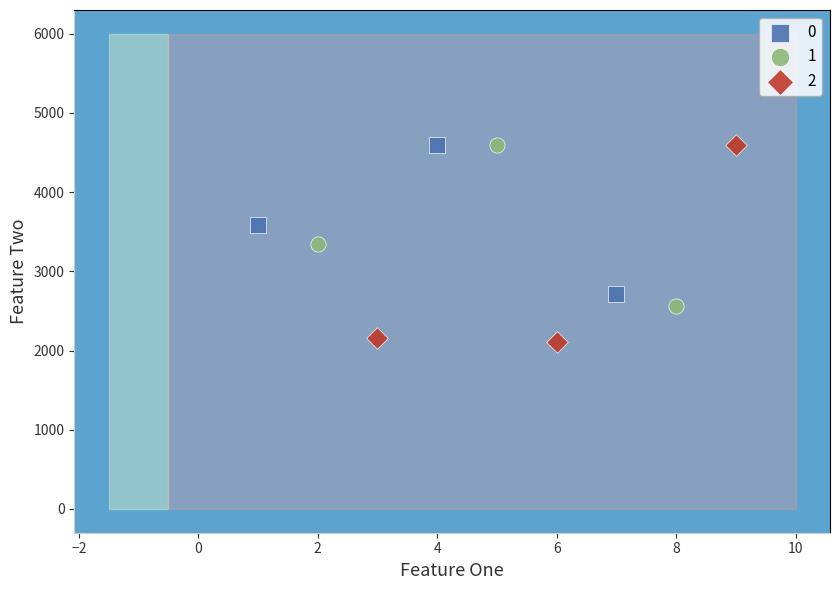

What are all the series names shown in the legend?

0, 1, 2